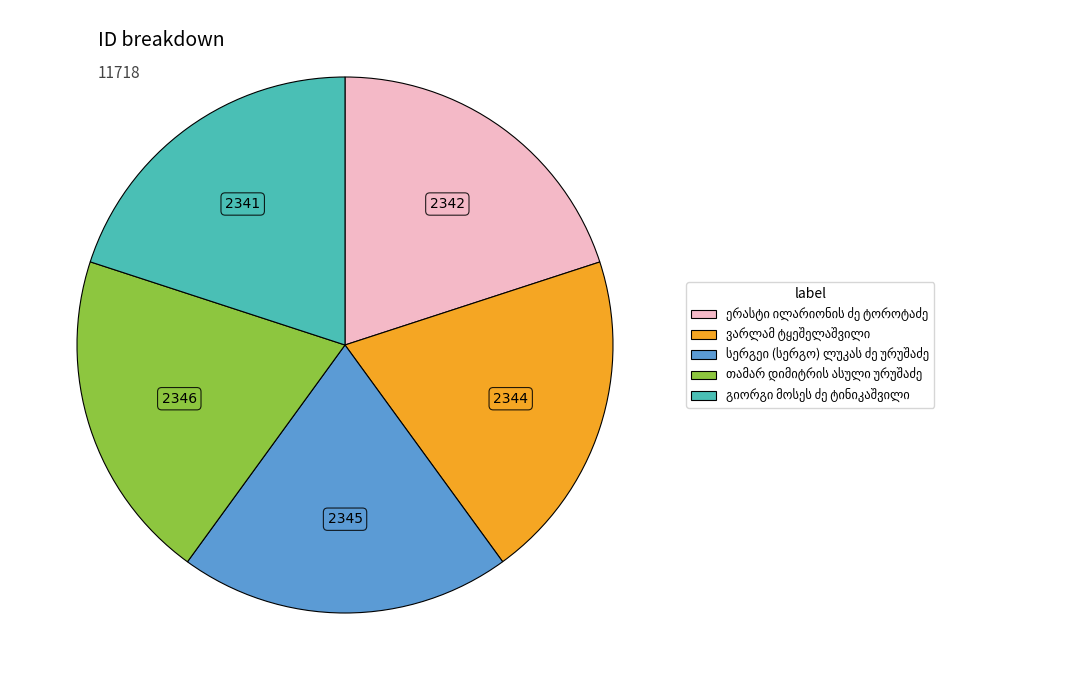

Is there a majority slice in this chart?

No